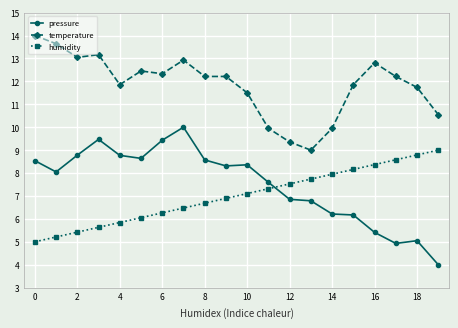

What is the sum of all temperature values?

236.8